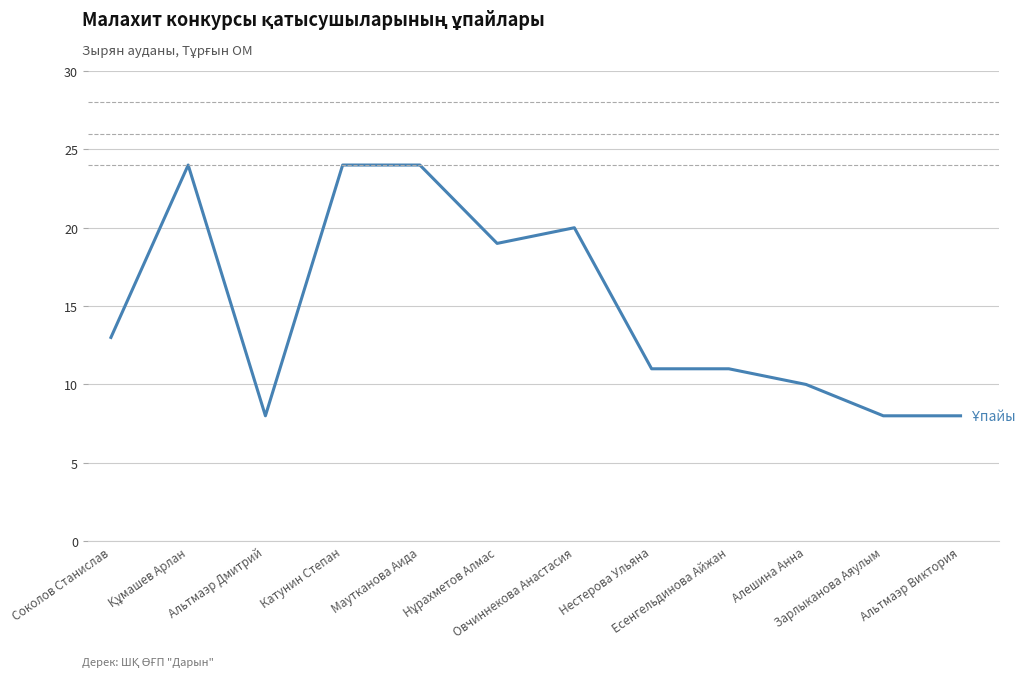

True or false: the data shows 13 at Соколов Станислав.

True